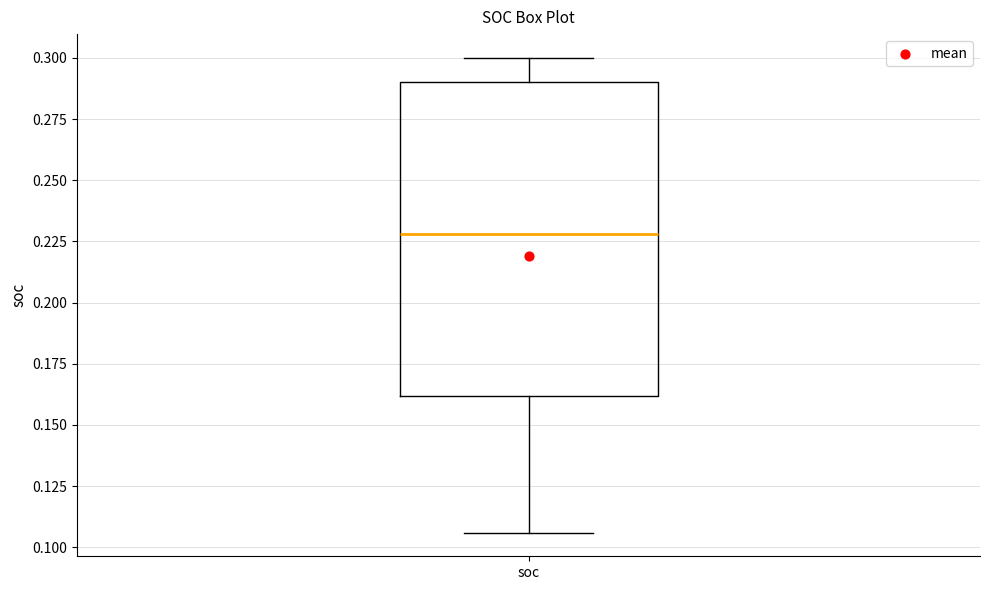

Where does the median line of the box for soc sit on the y-axis? The values are not printed on the chart, so give them approximately, as read against the axis.

0.230